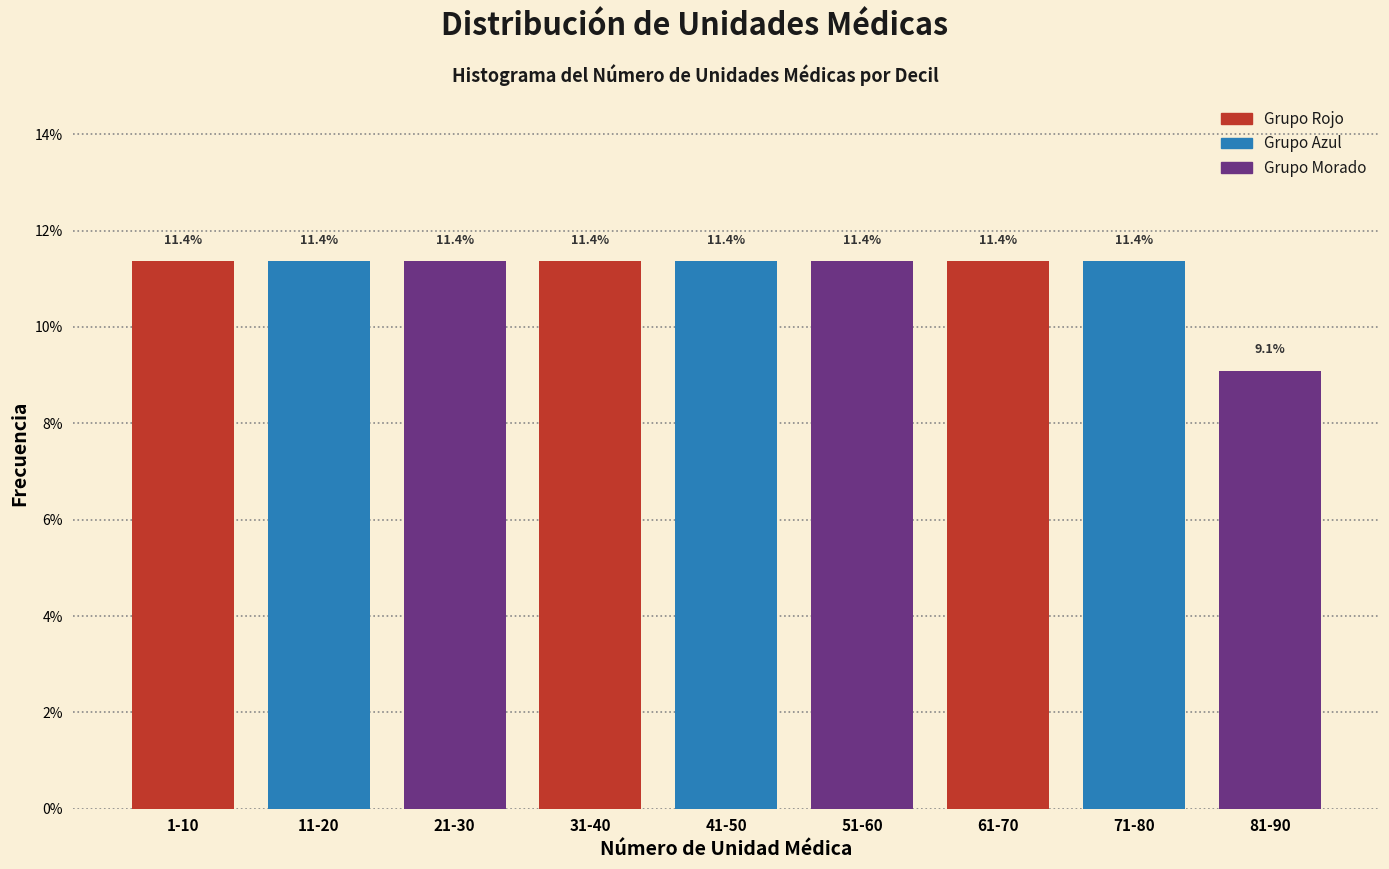

Reading left to right, transcribe all the data shown in this chart.

11.4	11.4	11.4	11.4	11.4	11.4	11.4	11.4	9.1